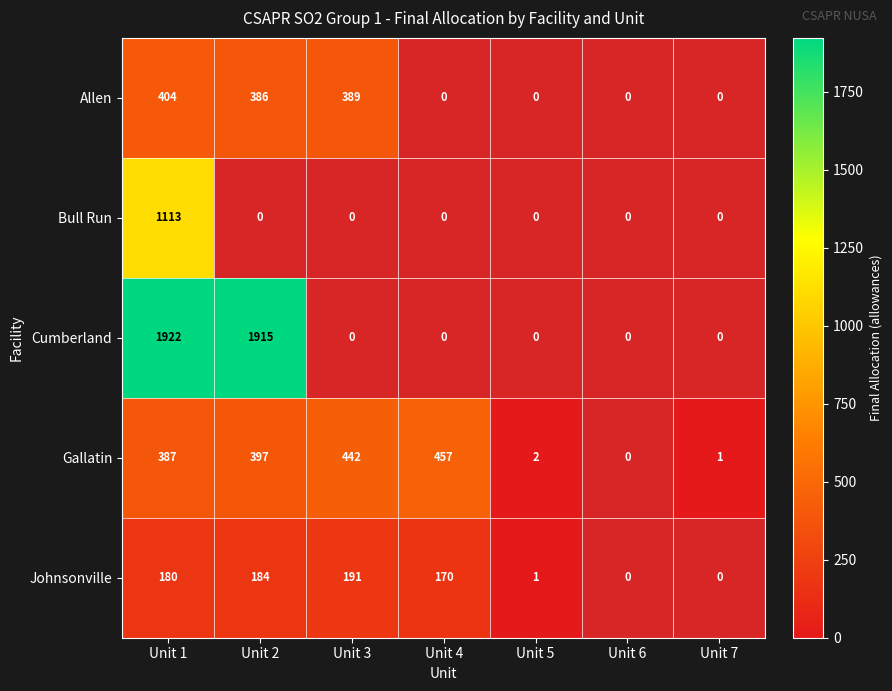

The value of Allen at Unit 3 is 653.9. True or false?

False